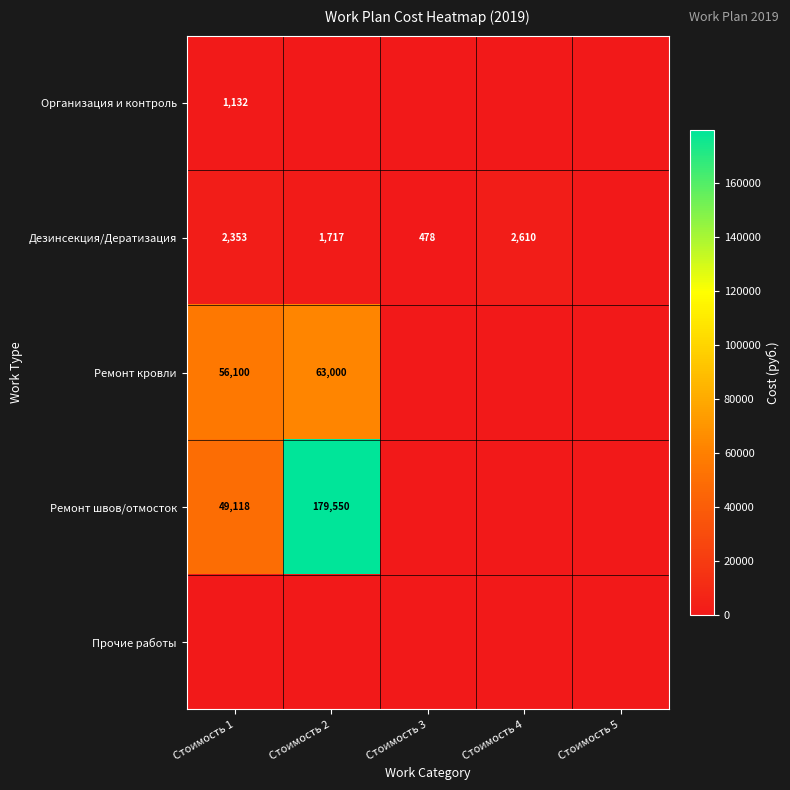

The Дезинсекция/Дератизация series shows 313 at Стоимость 3. True or false?

False